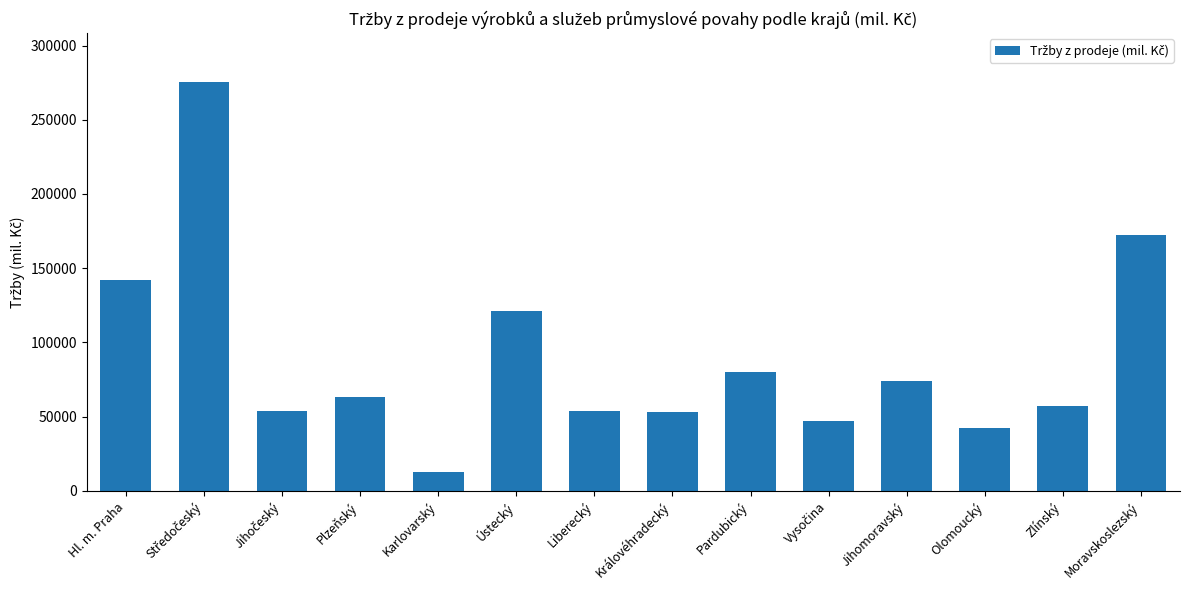

The chart shows a value of 26255.2 at Jihomoravský. True or false?

False